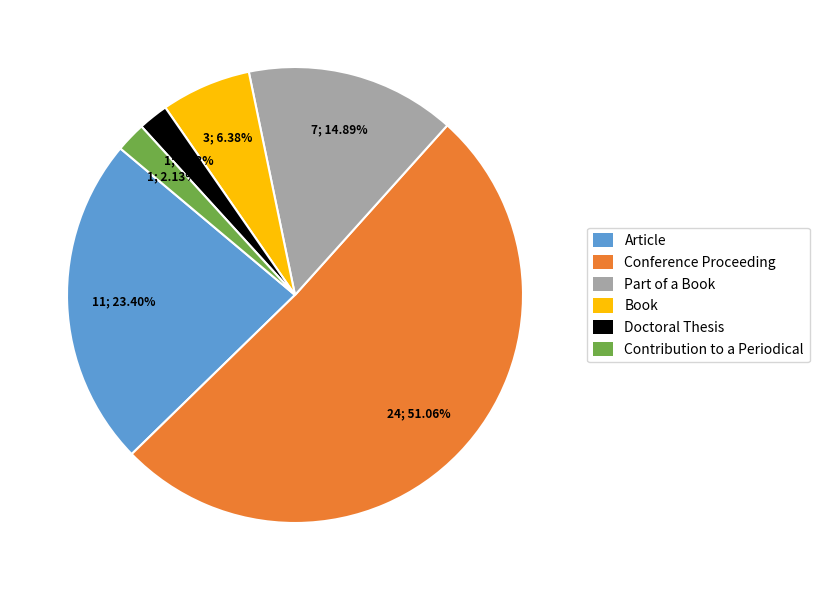

What percentage is the Conference Proceeding slice, to the nearest percent?

51%